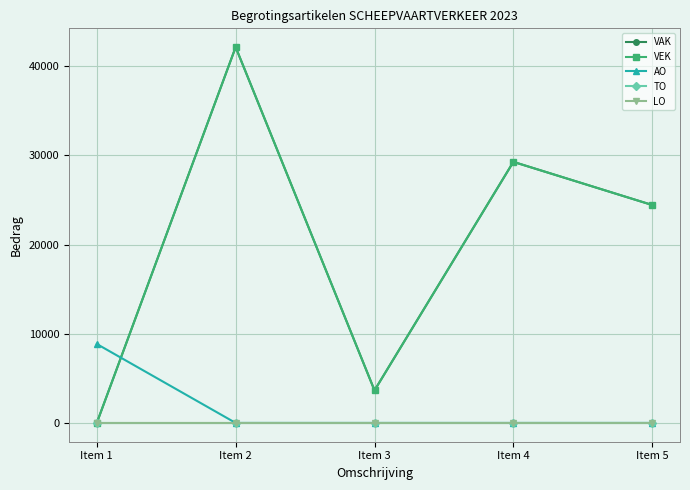

Reading left to right, what are all the values shown in this chart?

VAK: Item 1=0	Item 2=42132	Item 3=3649	Item 4=29267	Item 5=24431
VEK: Item 1=0	Item 2=42132	Item 3=3649	Item 4=29267	Item 5=24431
AO: Item 1=8850	Item 2=0	Item 3=0	Item 4=0	Item 5=0
TO: Item 1=0	Item 2=0	Item 3=0	Item 4=0	Item 5=0
LO: Item 1=0	Item 2=0	Item 3=0	Item 4=0	Item 5=0